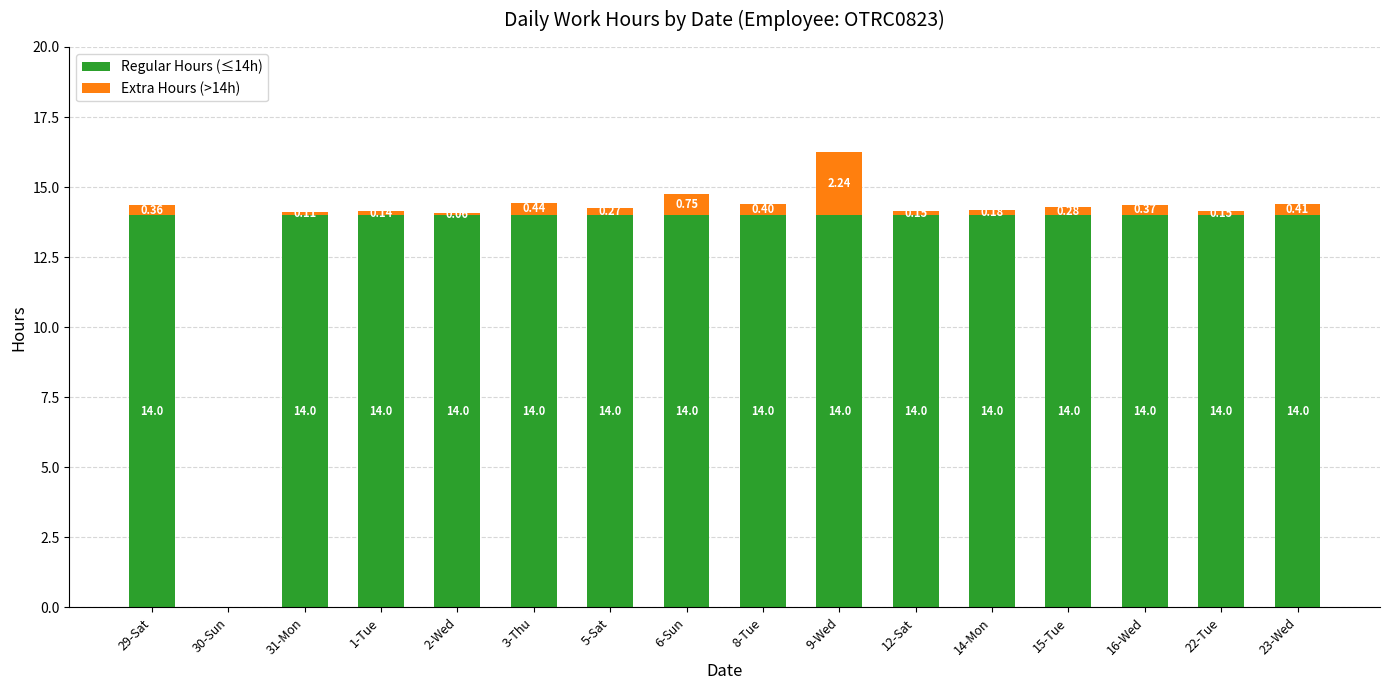

What is the sum of all Regular Hours (≤14h) values?

210.0